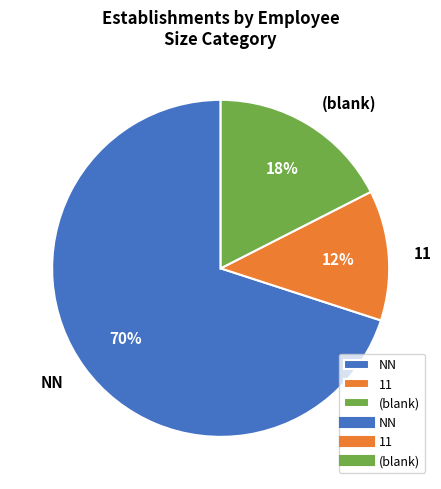

Combined, do 11 and (blank) account for over 50%?

No